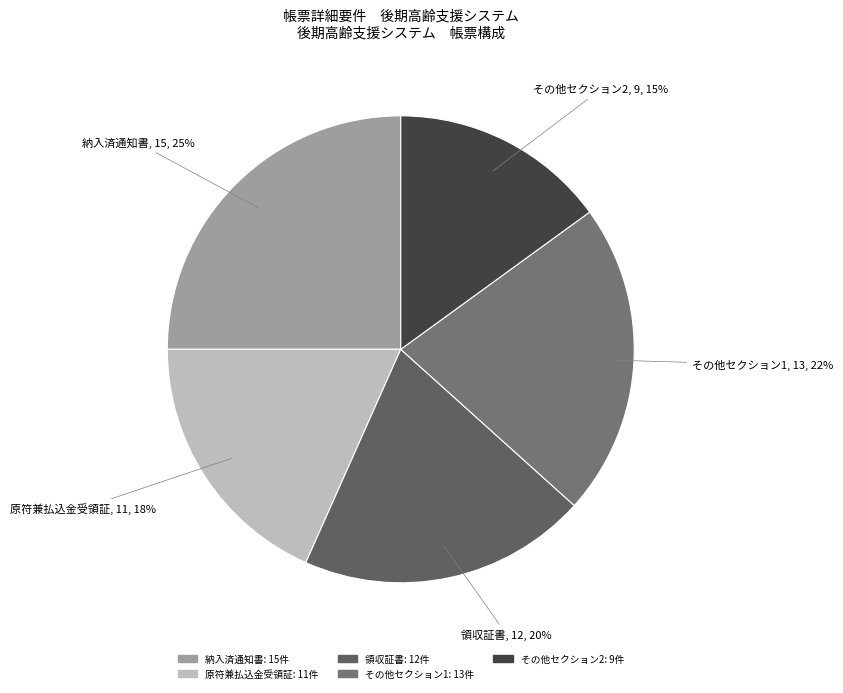

The 原符兼払込金受領証 slice represents 11% of the pie. True or false?

False